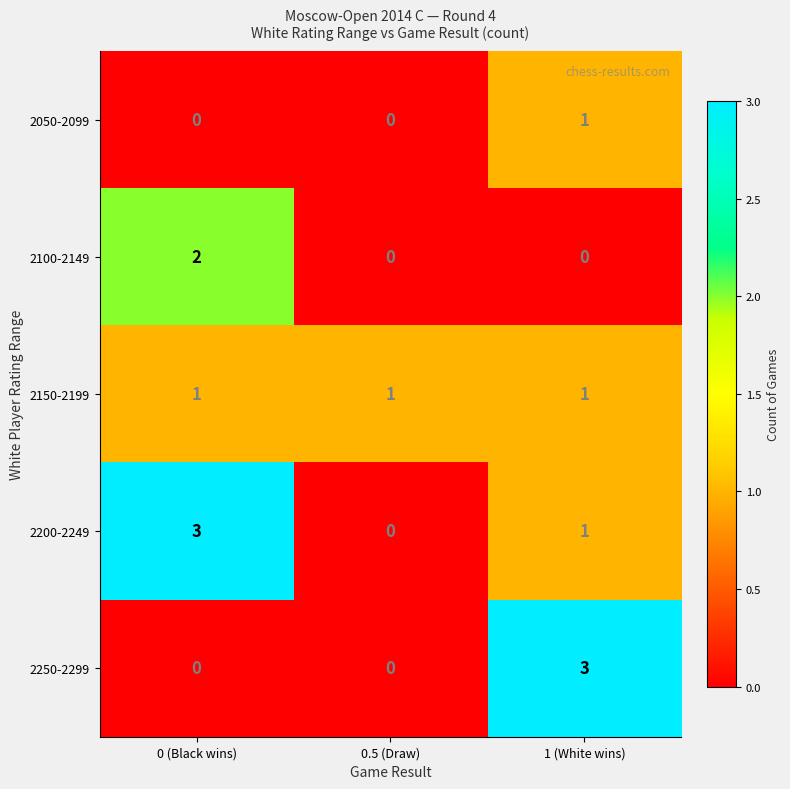

Reading left to right, what are all the values shown in this chart?

2050-2099: 0 (Black wins)=0	0.5 (Draw)=0	1 (White wins)=1
2100-2149: 0 (Black wins)=2	0.5 (Draw)=0	1 (White wins)=0
2150-2199: 0 (Black wins)=1	0.5 (Draw)=1	1 (White wins)=1
2200-2249: 0 (Black wins)=3	0.5 (Draw)=0	1 (White wins)=1
2250-2299: 0 (Black wins)=0	0.5 (Draw)=0	1 (White wins)=3